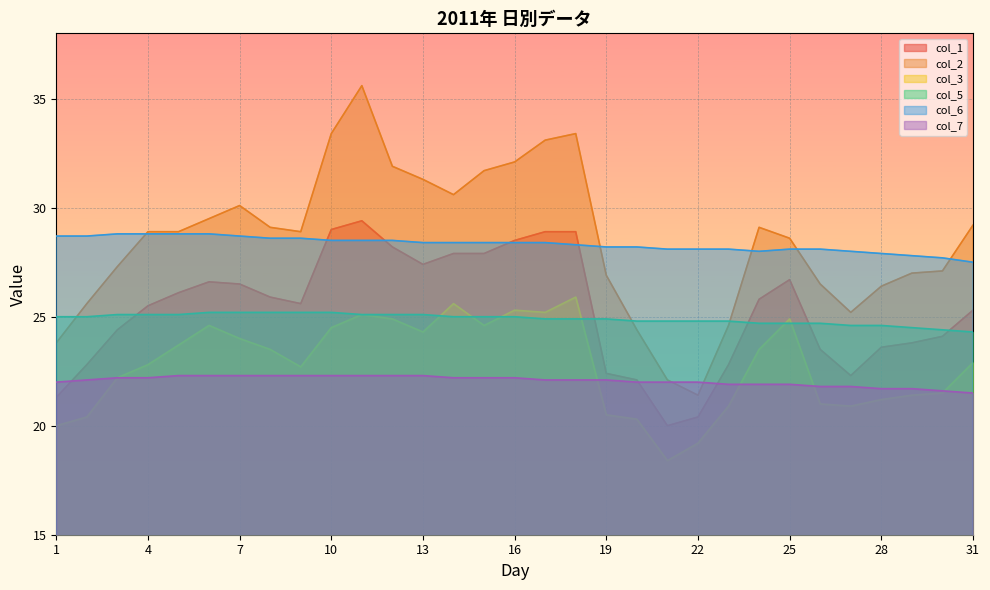

True or false: col_5 and col_7 intersect in this chart.

False